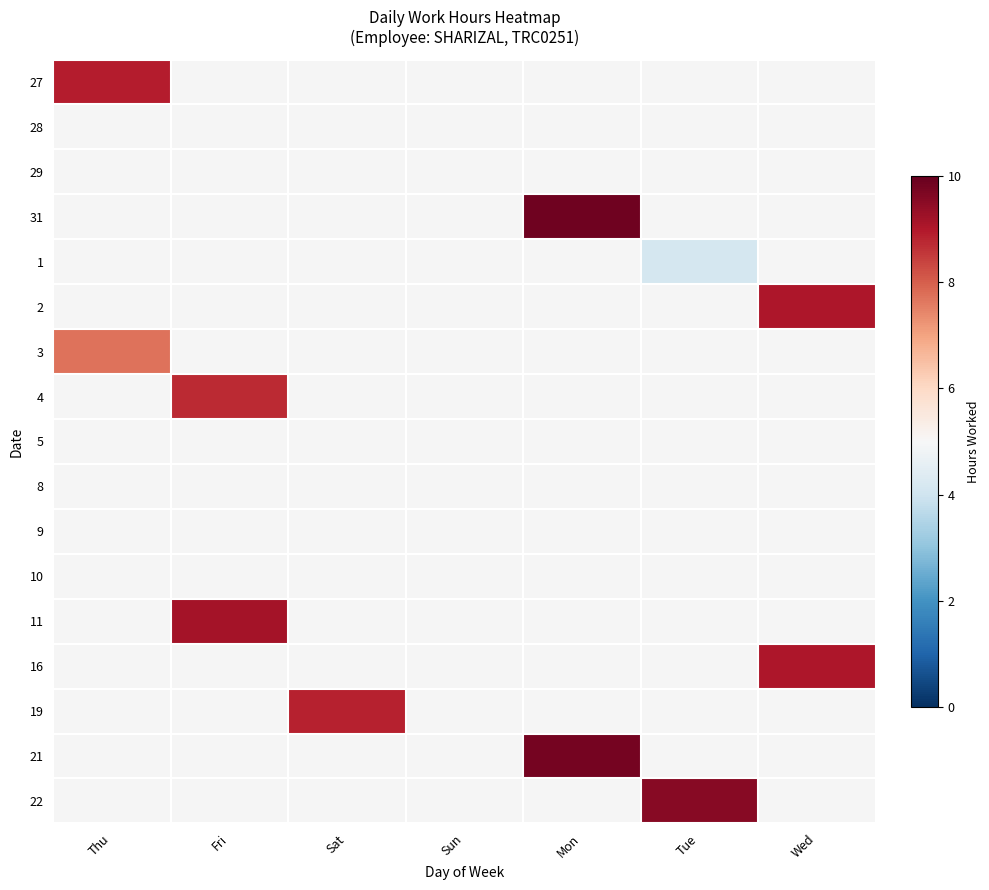

Reading left to right, what are all the values shown in this chart?

27: Thu=8.9	Fri=0.0	Sat=0.0	Sun=0.0	Mon=0.0	Tue=0.0	Wed=0.0
28: Thu=0.0	Fri=0.0	Sat=0.0	Sun=0.0	Mon=0.0	Tue=0.0	Wed=0.0
29: Thu=0.0	Fri=0.0	Sat=0.0	Sun=0.0	Mon=0.0	Tue=0.0	Wed=0.0
31: Thu=0.0	Fri=0.0	Sat=0.0	Sun=0.0	Mon=9.9	Tue=0.0	Wed=0.0
1: Thu=0.0	Fri=0.0	Sat=0.0	Sun=0.0	Mon=0.0	Tue=4.1	Wed=0.0
2: Thu=0.0	Fri=0.0	Sat=0.0	Sun=0.0	Mon=0.0	Tue=0.0	Wed=9.0
3: Thu=7.7	Fri=0.0	Sat=0.0	Sun=0.0	Mon=0.0	Tue=0.0	Wed=0.0
4: Thu=0.0	Fri=8.7	Sat=0.0	Sun=0.0	Mon=0.0	Tue=0.0	Wed=0.0
5: Thu=0.0	Fri=0.0	Sat=0.0	Sun=0.0	Mon=0.0	Tue=0.0	Wed=0.0
8: Thu=0.0	Fri=0.0	Sat=0.0	Sun=0.0	Mon=0.0	Tue=0.0	Wed=0.0
9: Thu=0.0	Fri=0.0	Sat=0.0	Sun=0.0	Mon=0.0	Tue=0.0	Wed=0.0
10: Thu=0.0	Fri=0.0	Sat=0.0	Sun=0.0	Mon=0.0	Tue=0.0	Wed=0.0
11: Thu=0.0	Fri=9.2	Sat=0.0	Sun=0.0	Mon=0.0	Tue=0.0	Wed=0.0
16: Thu=0.0	Fri=0.0	Sat=0.0	Sun=0.0	Mon=0.0	Tue=0.0	Wed=9.0
19: Thu=0.0	Fri=0.0	Sat=8.9	Sun=0.0	Mon=0.0	Tue=0.0	Wed=0.0
21: Thu=0.0	Fri=0.0	Sat=0.0	Sun=0.0	Mon=9.8	Tue=0.0	Wed=0.0
22: Thu=0.0	Fri=0.0	Sat=0.0	Sun=0.0	Mon=0.0	Tue=9.6	Wed=0.0